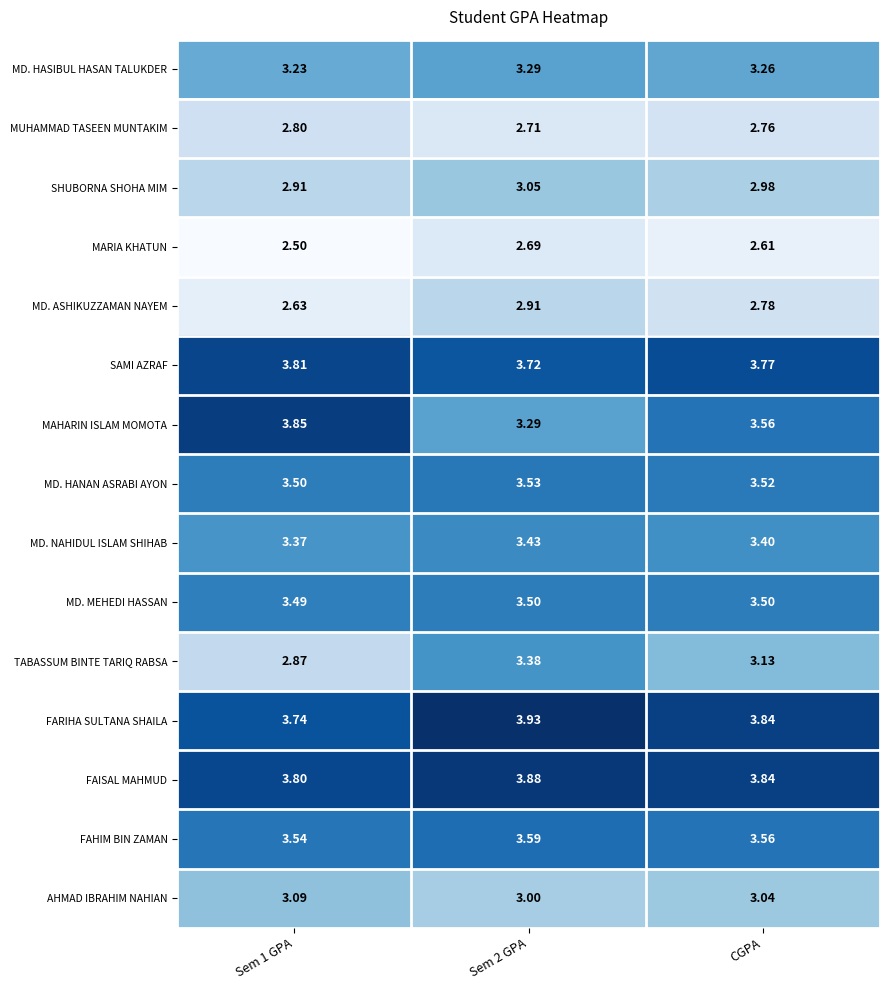

Which series has the widest spread of values?

MAHARIN ISLAM MOMOTA